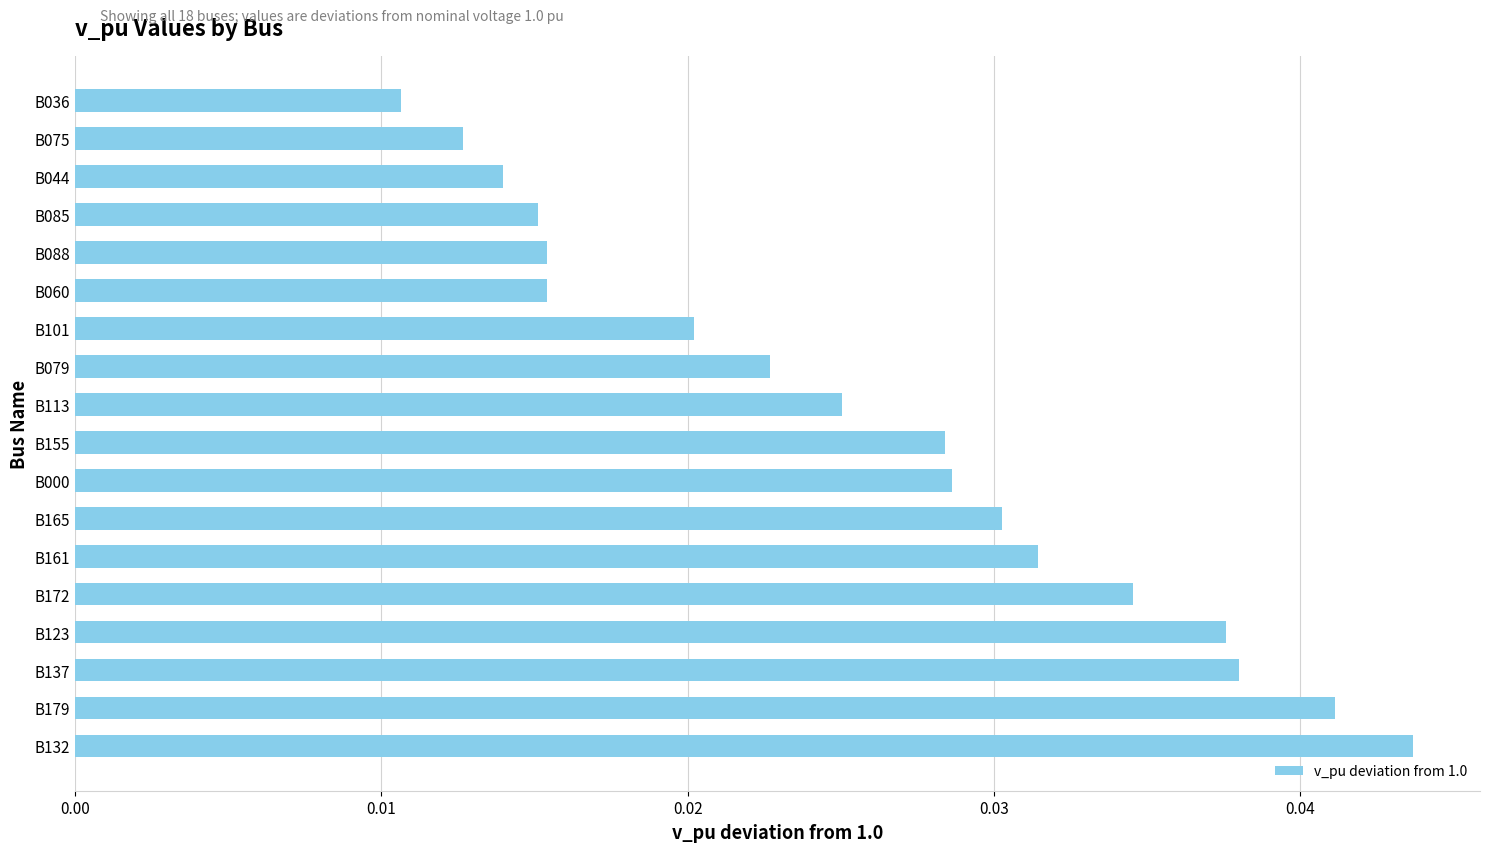

Where is the data nearest to the value 0?

B036